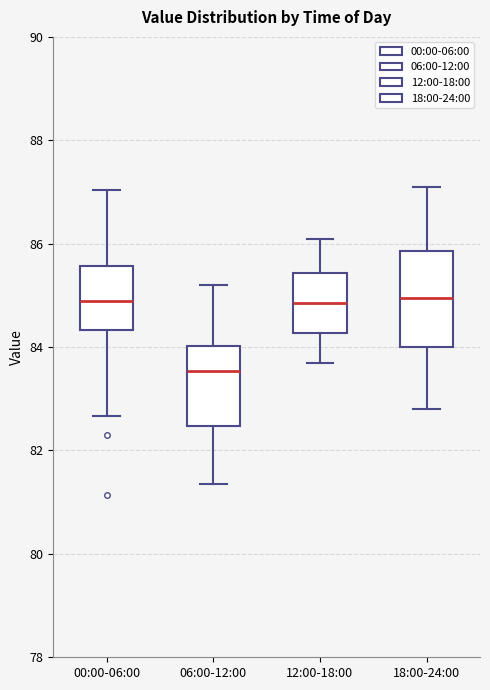

Which box has the lowest median line?

06:00-12:00